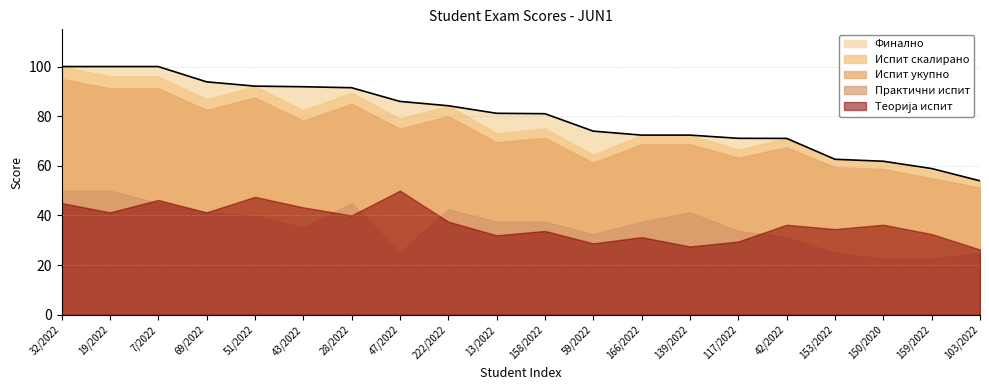

Which has a higher value, 43/2022 or 59/2022?

43/2022